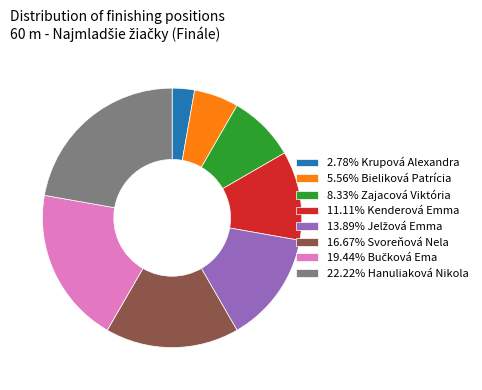

What is the ratio of the value at 16.67% Svoreňová Nela to the value at 2.78% Krupová Alexandra?

6.0